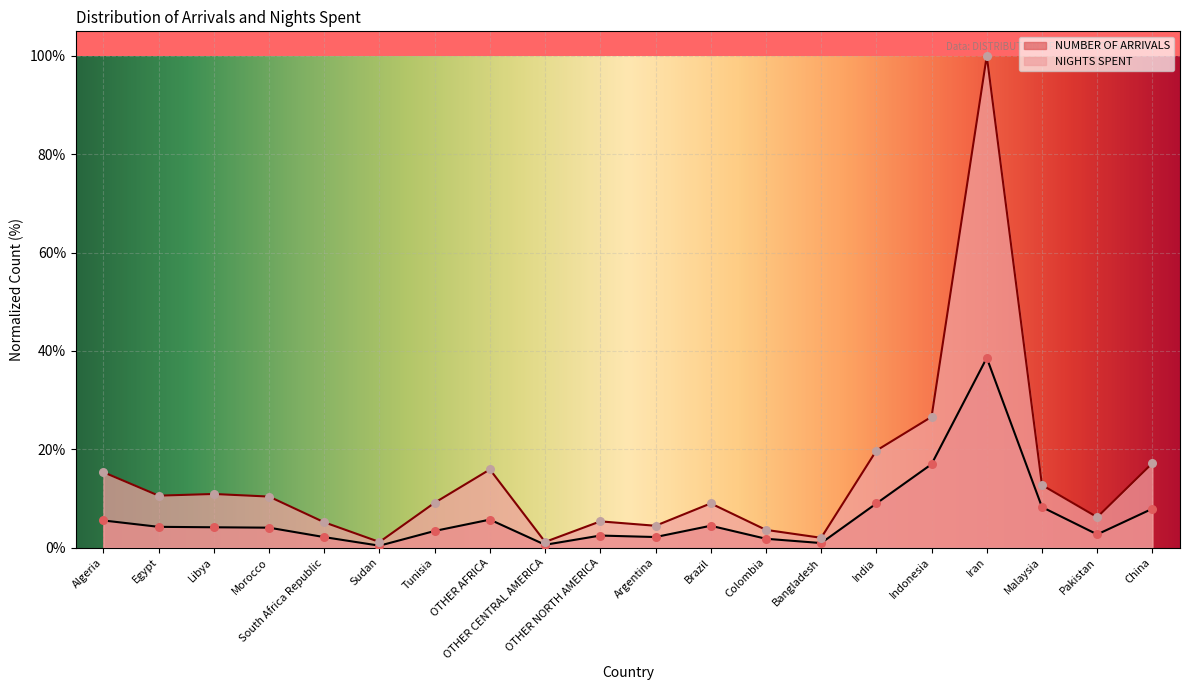

Which series has the largest total across all categories?

NIGHTS SPENT